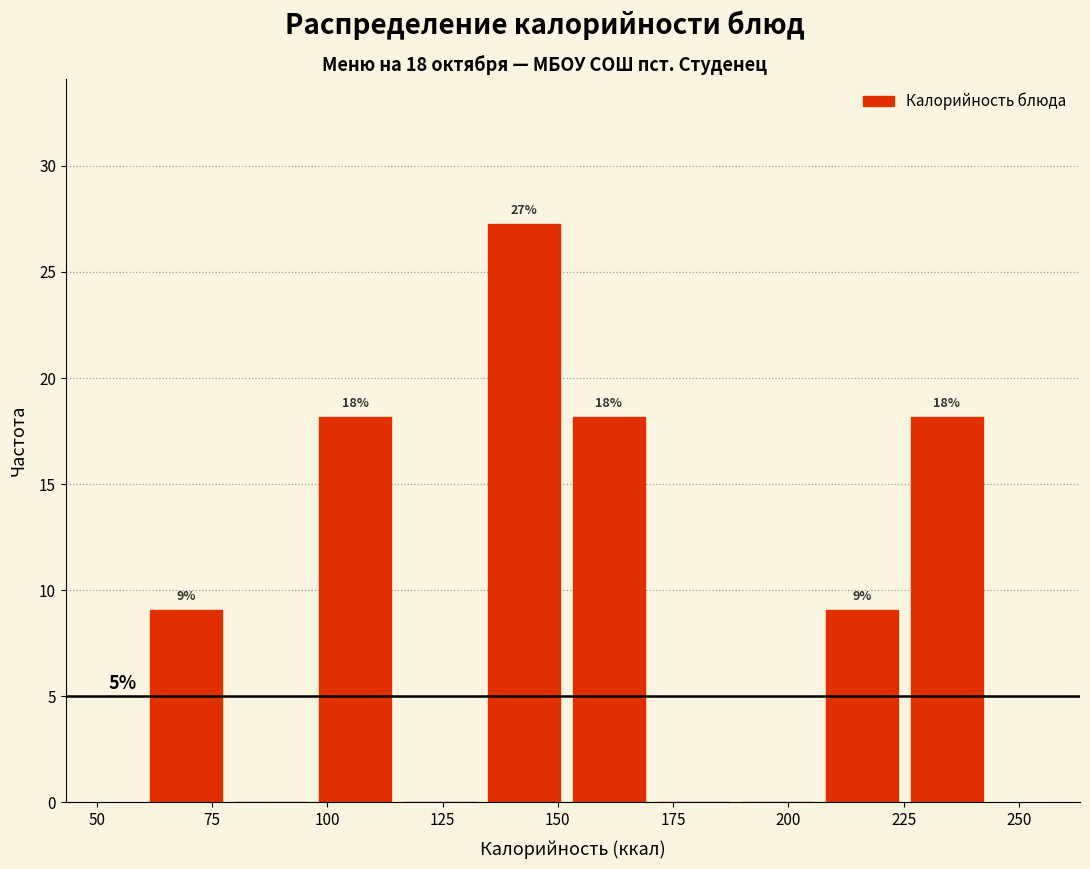

Read against the x-axis, roughly where is the centre of the tallest bar?

145